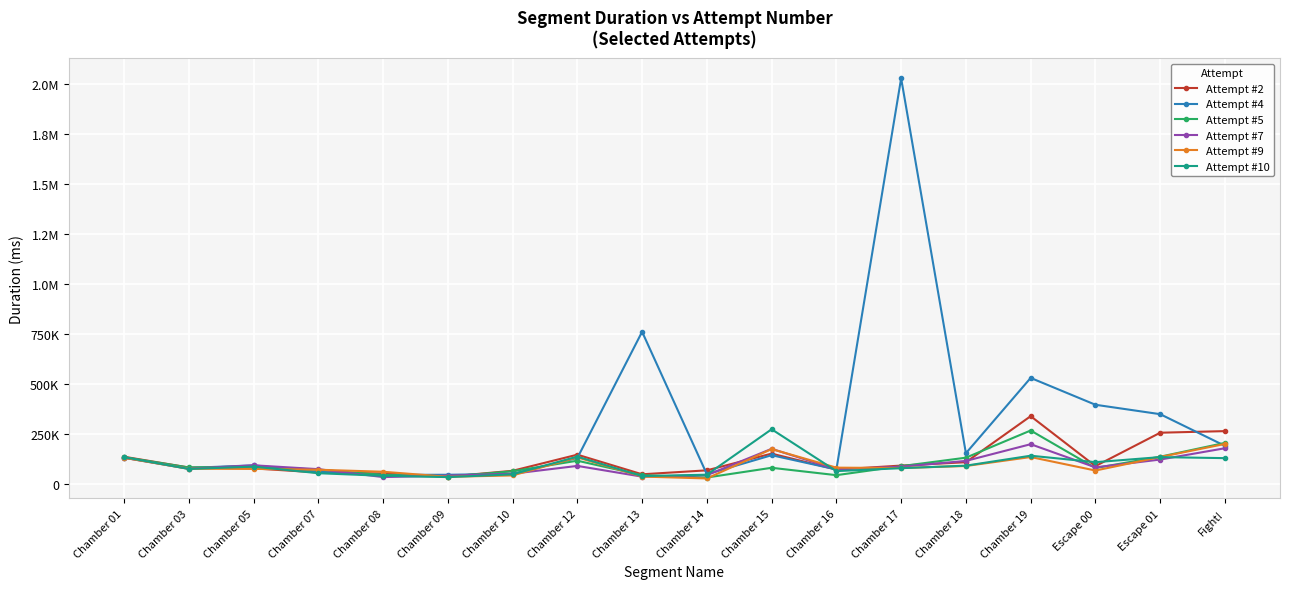

True or false: Attempt #10 has more than 1 points higher than both neighbors.

True